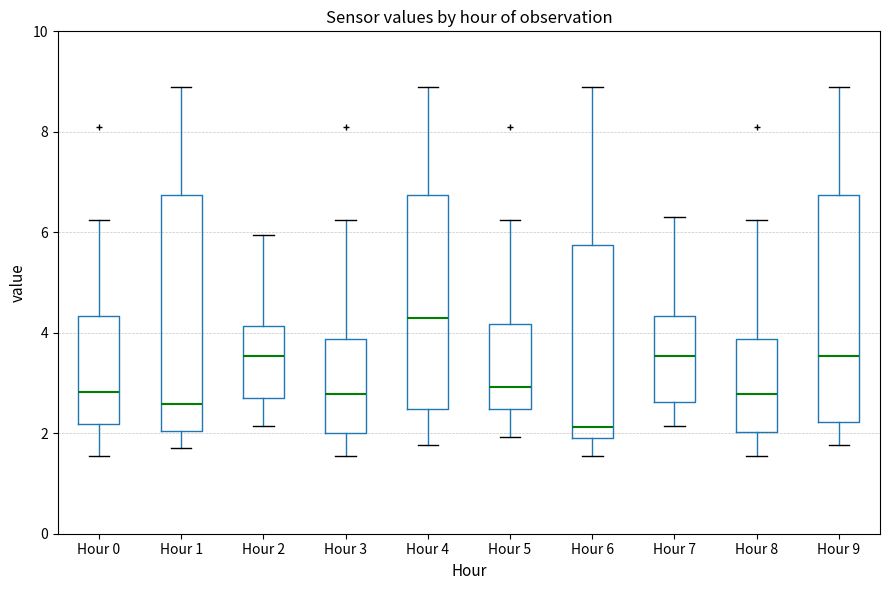

Where is the upper edge of the box for Hour 2 on the y-axis? The values are not printed on the chart, so give them approximately, as read against the axis.

4.2